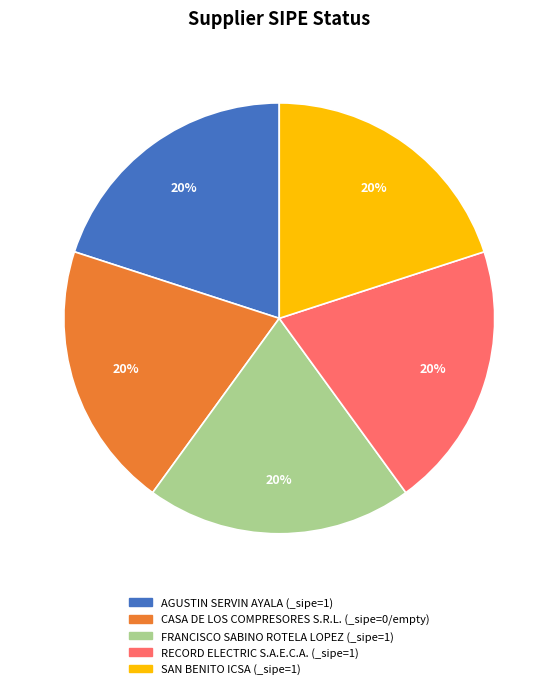

Approximately how many times larger is the value at AGUSTIN SERVIN AYALA compared to RECORD ELECTRIC S.A.E.C.A.?

1.0